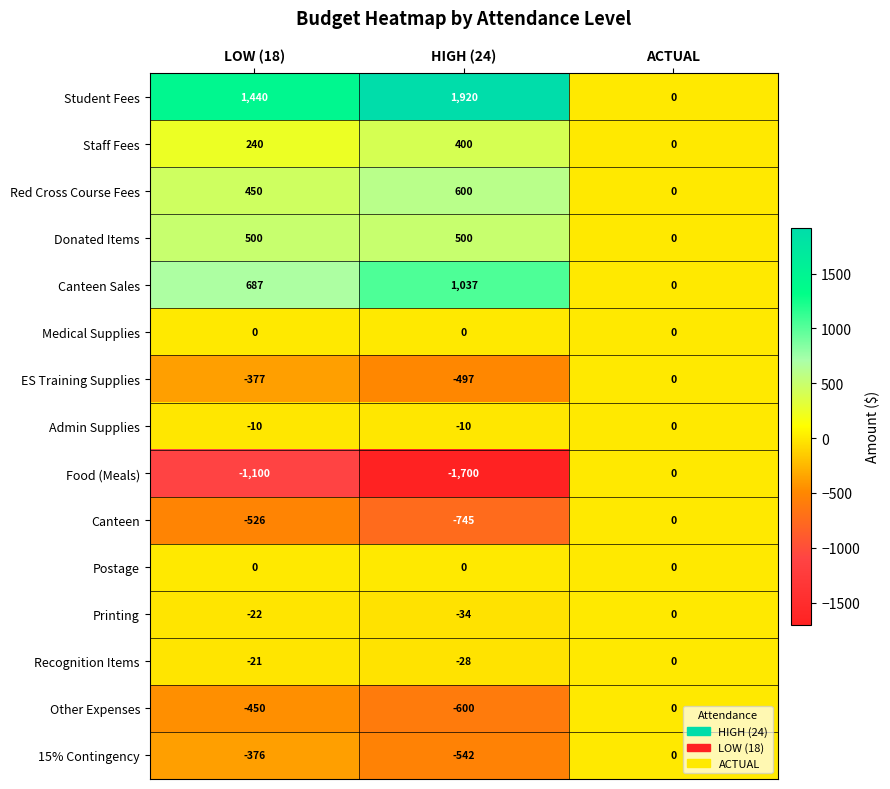

What is the approximate value of Canteen at LOW (18), to the nearest 50?

-550